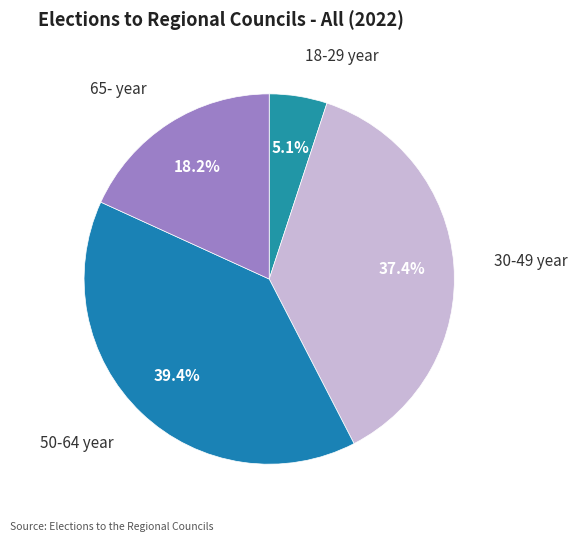

To the nearest percent, what is the difference between the largest and smallest slice percentages?

34%